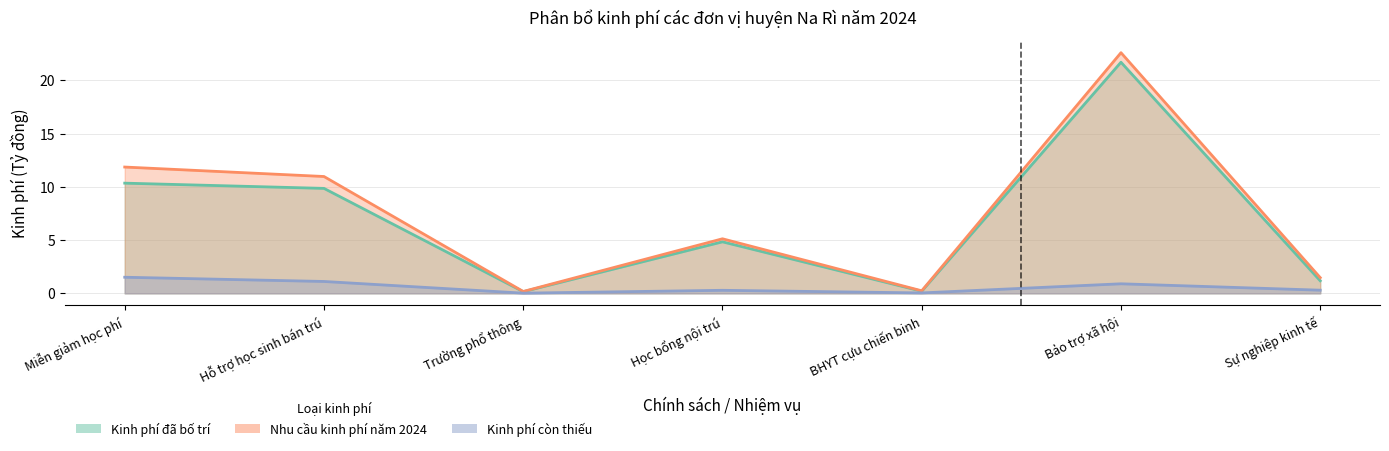

How many interior local valleys does the Nhu cầu kinh phí năm 2024 series have?

2